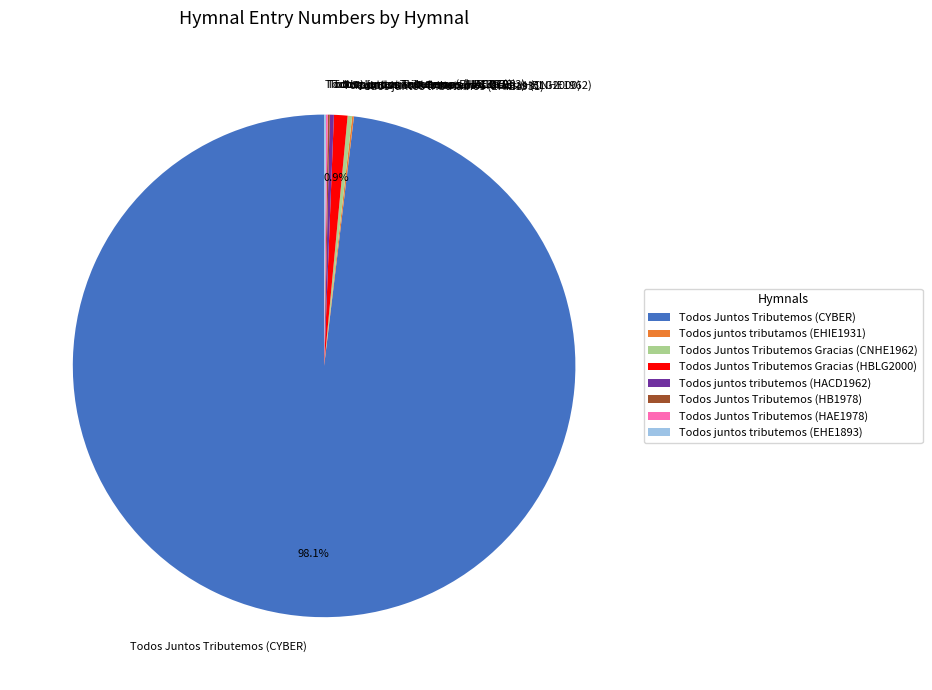

Is there a majority slice in this chart?

Yes